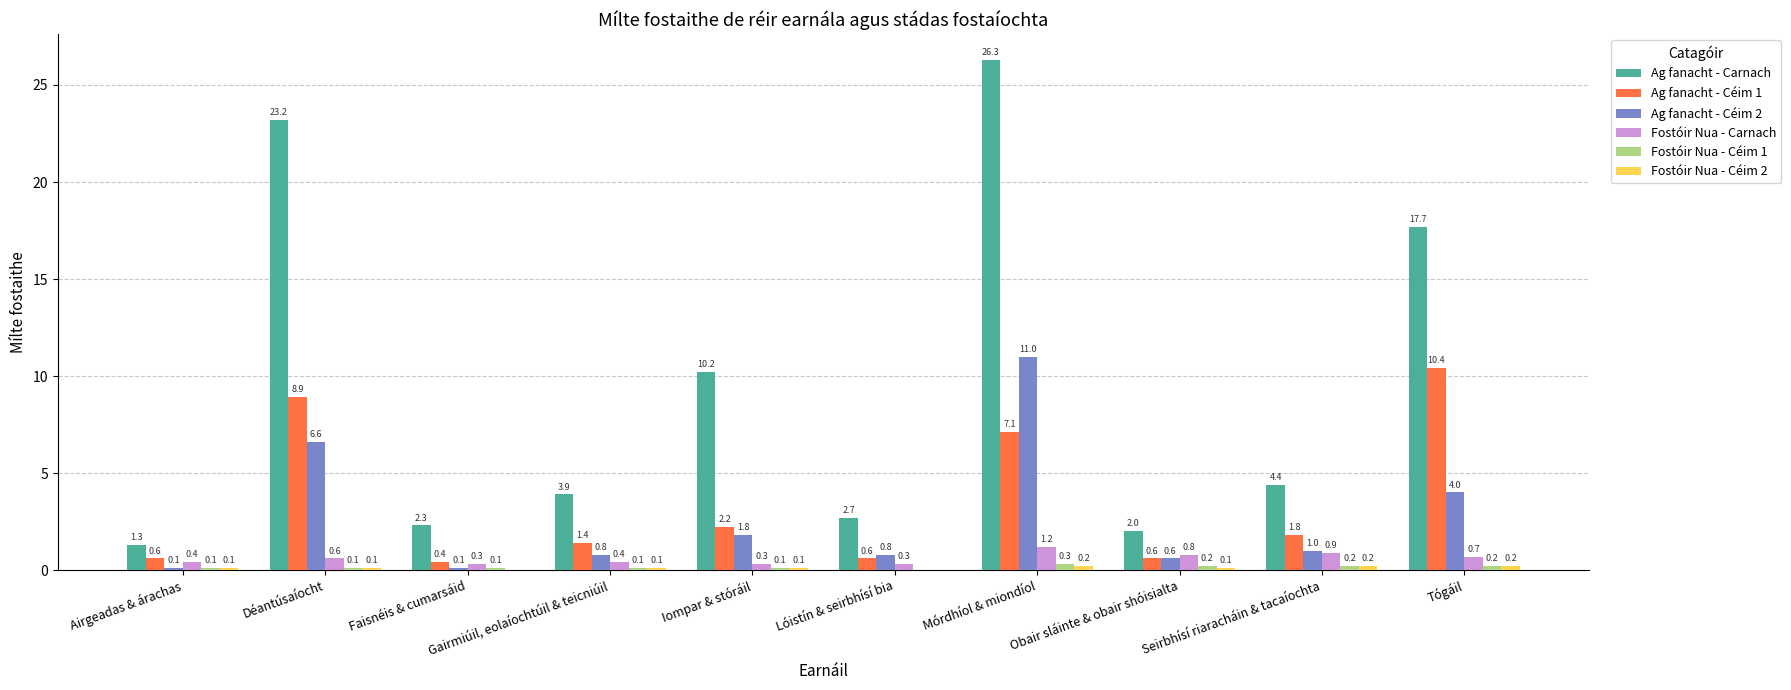

How many Fostóir Nua - Céim 1 values are between 0 and 1?

10